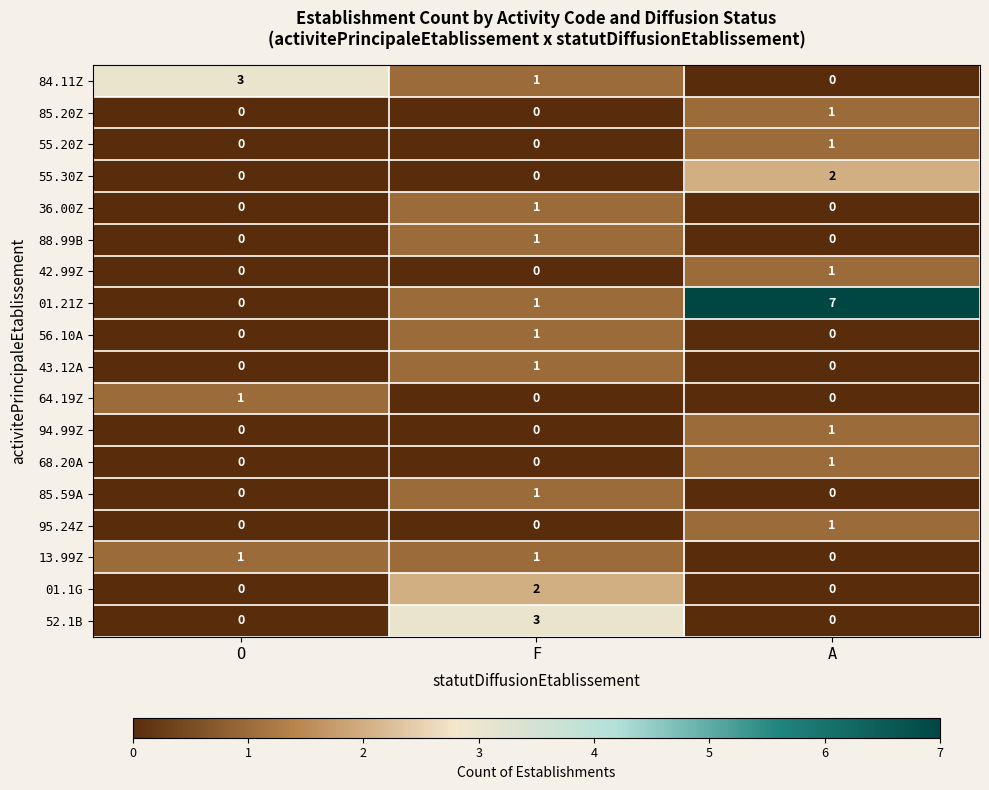

How many distinct data groups are displayed?

18